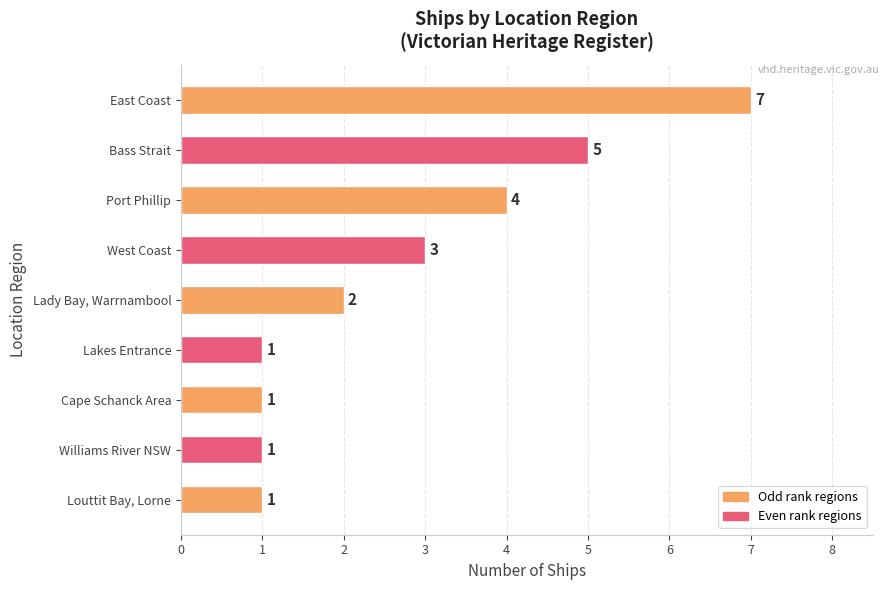

The value at Lady Bay, Warrnambool is 2. True or false?

True